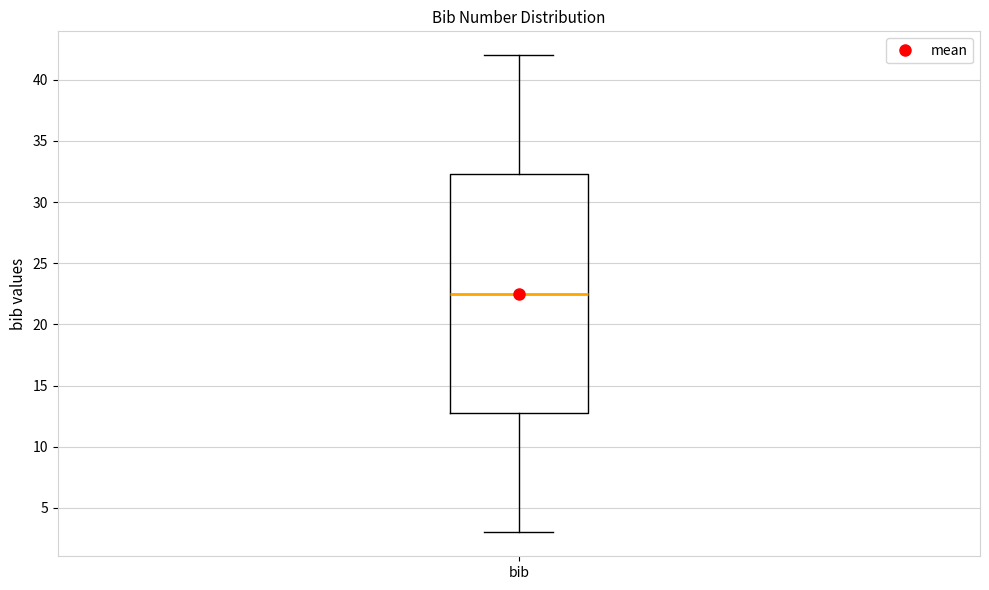

Transcribe this box plot: give where the median line is, the range the box spans, and where the two whiskers end, as read against the y-axis. The values are not printed on the chart, so give them approximately, as read against the axis.

median 22.5, box 13.0 to 32.5, whiskers 3.0 to 42.0